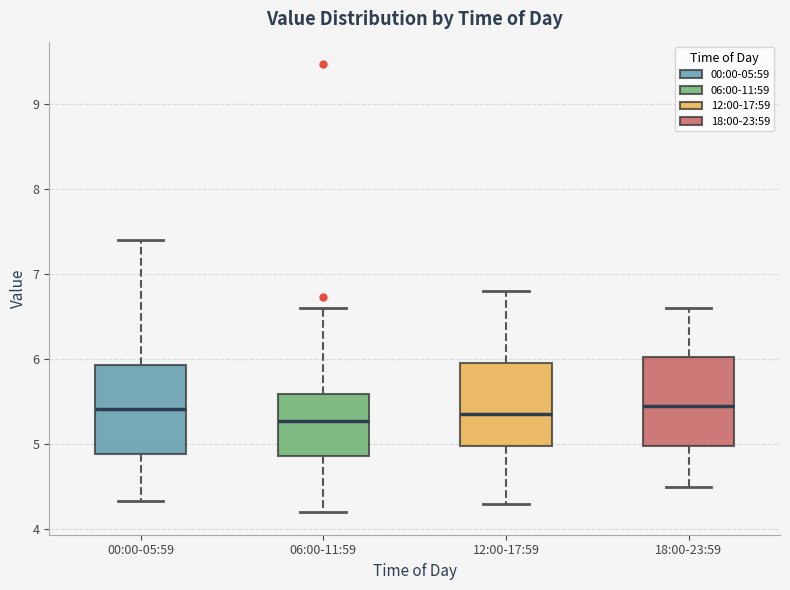

Reading left to right, read every box against the y-axis: the position of its median line, the range the box covers, and the ends of its whiskers. The values are not printed on the chart, so give them approximately, as read against the axis.

00:00-05:59: median 5.4, box 4.9 to 5.9, whiskers 4.3 to 7.4
06:00-11:59: median 5.3, box 4.9 to 5.6, whiskers 4.2 to 6.6
12:00-17:59: median 5.4, box 5.0 to 6.0, whiskers 4.3 to 6.8
18:00-23:59: median 5.5, box 5.0 to 6.0, whiskers 4.5 to 6.6